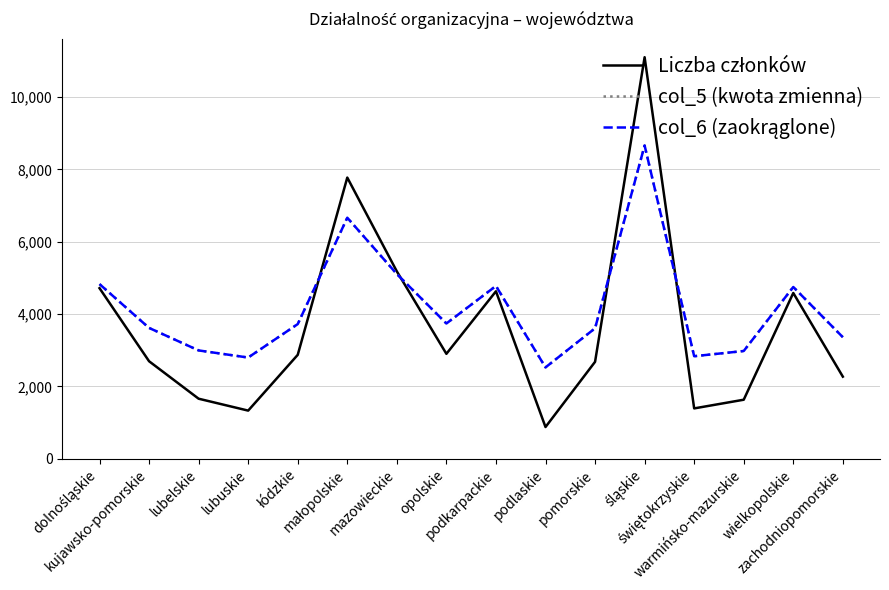

What is the minimum value shown in the chart?

879.0